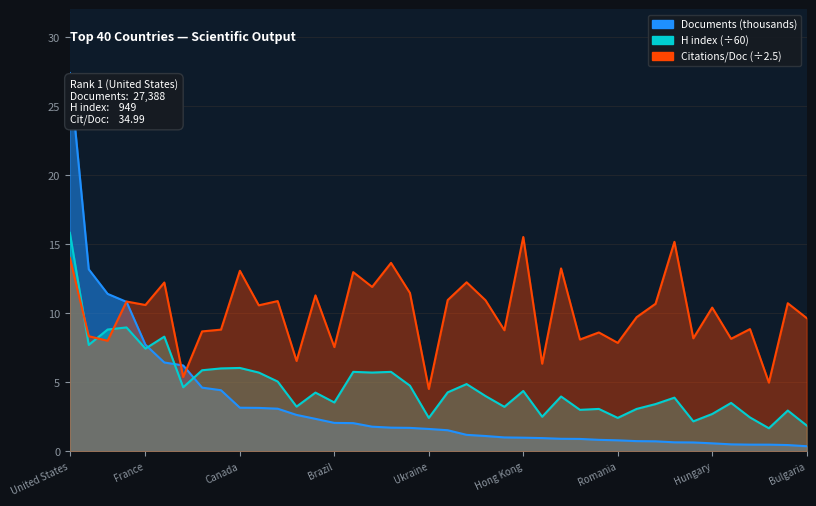

How many data points in Citations per document are above 10?

21